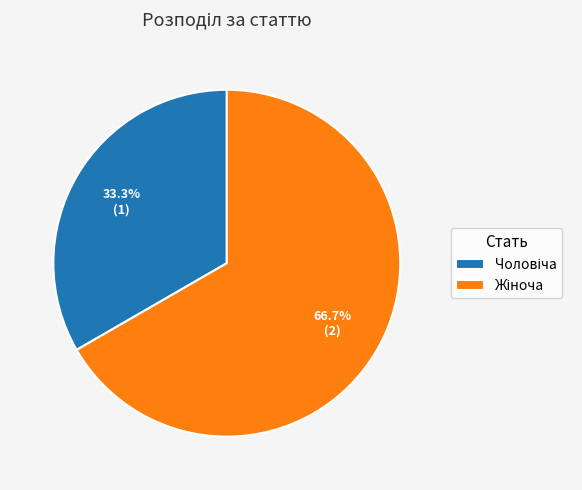

Does any single category account for the majority?

Yes